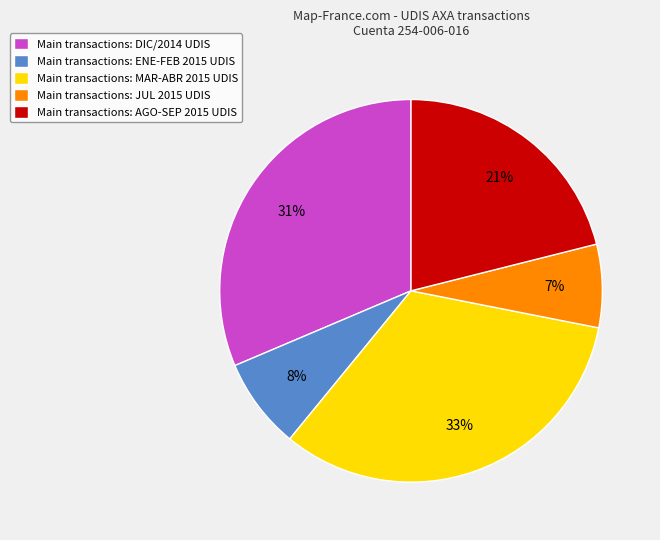

To the nearest percent, what is the average slice percentage?

20%